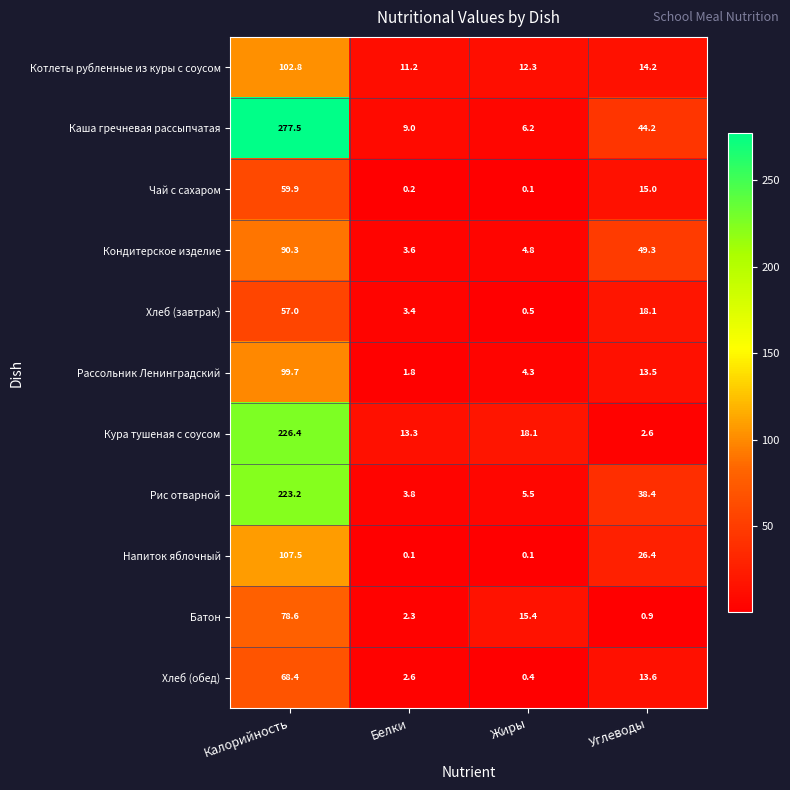

At which label does Кондитерское изделие reach its minimum?

Белки